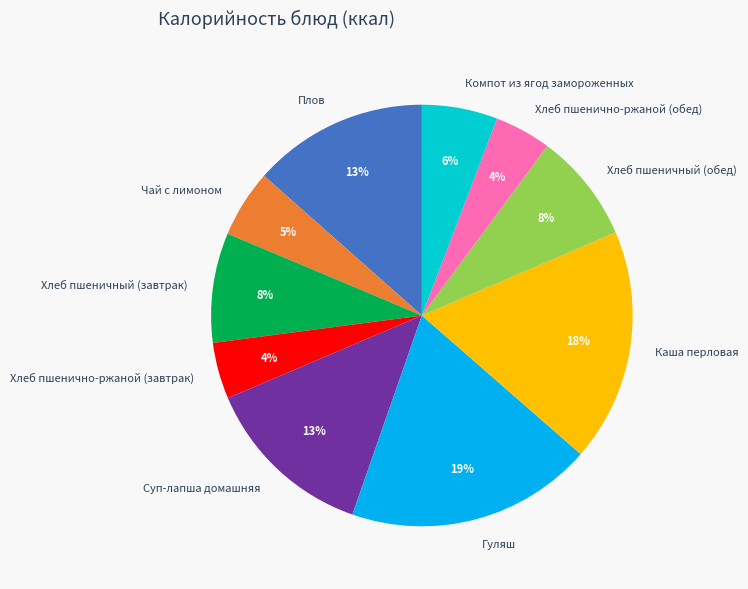

To the nearest percent, what percentage of the pie is Хлеб пшеничный (завтрак)?

8%